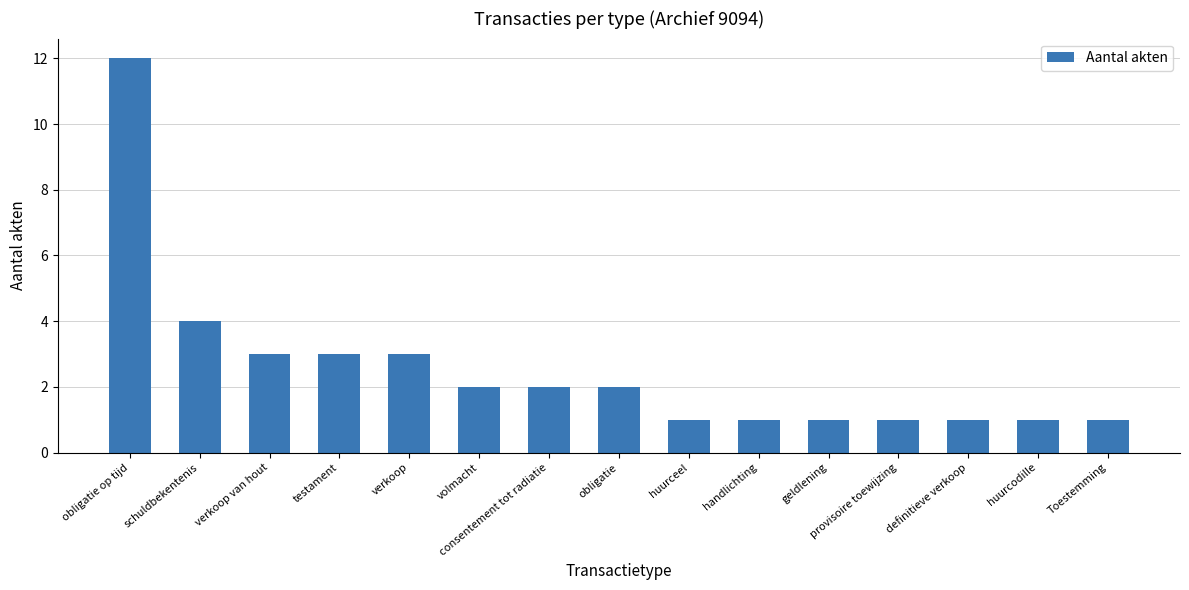

Where is the data nearest to the value 6?

schuldbekentenis